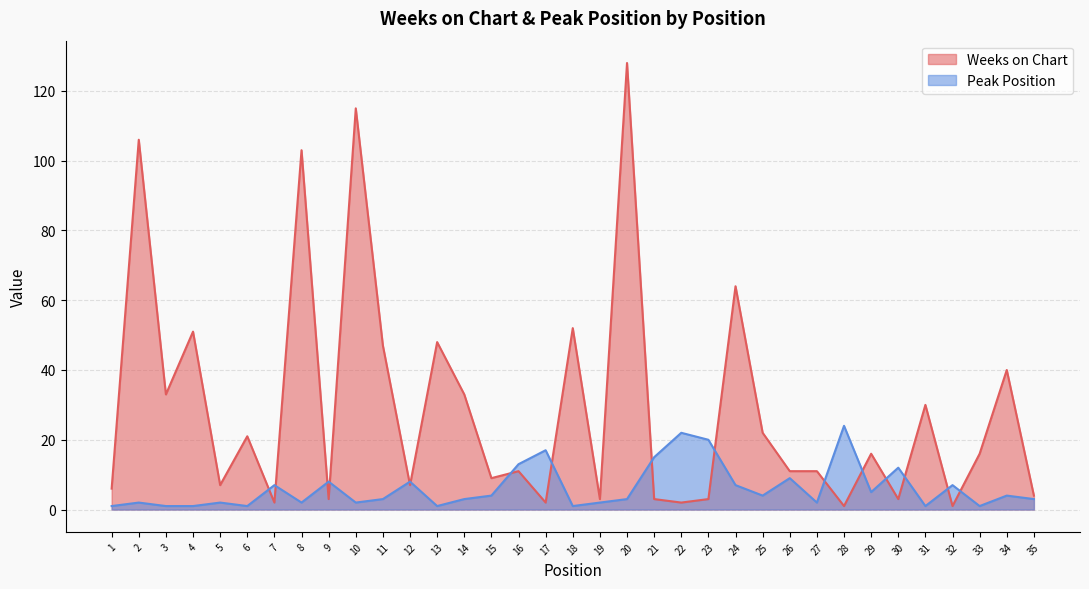

Reading right to left, transcribe all the data shown in this chart.

Weeks on Chart: 4	40	16	1	30	3	16	1	11	11	22	64	3	2	3	128	3	52	2	11	9	33	48	7	47	115	3	103	2	21	7	51	33	106	6
Peak Position: 3	4	1	7	1	12	5	24	2	9	4	7	20	22	15	3	2	1	17	13	4	3	1	8	3	2	8	2	7	1	2	1	1	2	1